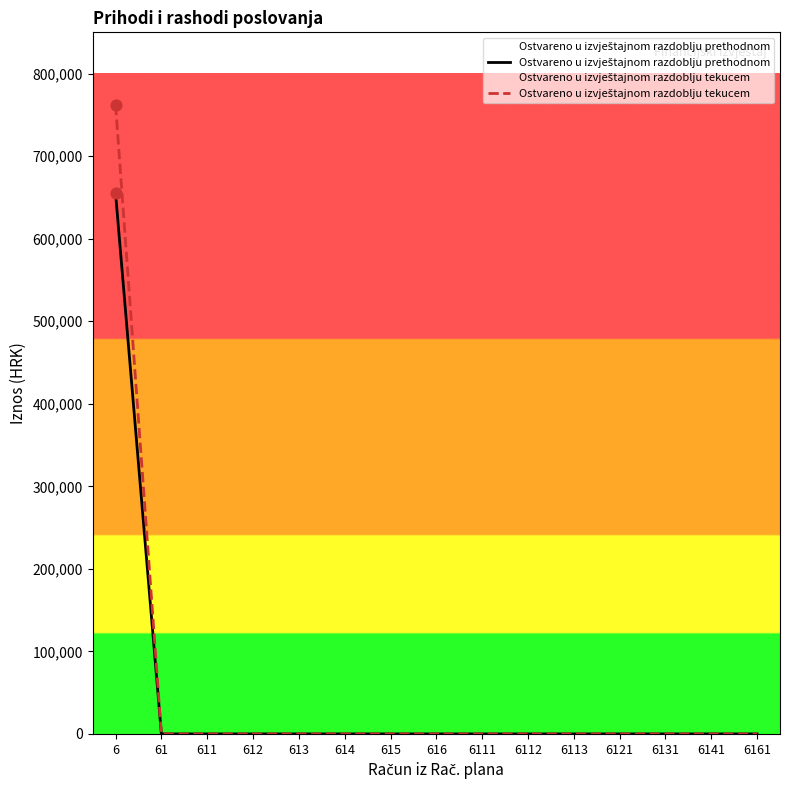

Is the value of Ostvareno u izvještajnom razdoblju tekucem at 6113 greater than the value of Ostvareno u izvještajnom razdoblju prethodnom at 616?

No